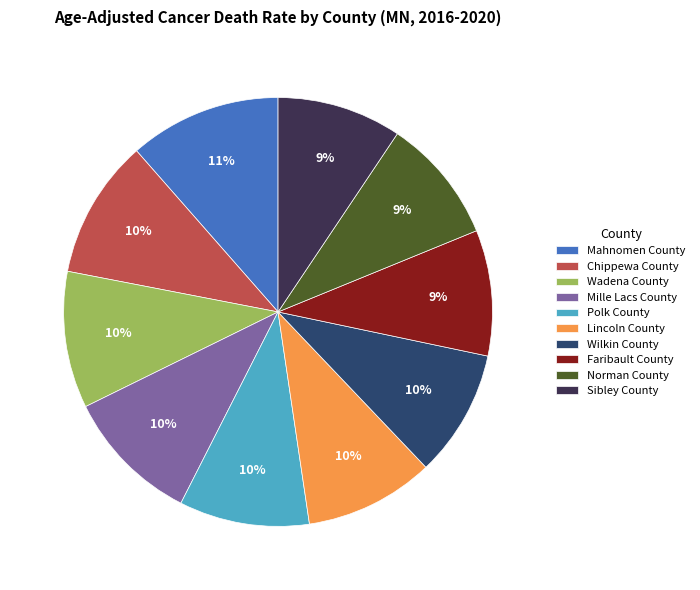

Which category has the biggest portion of the pie?

Mahnomen County